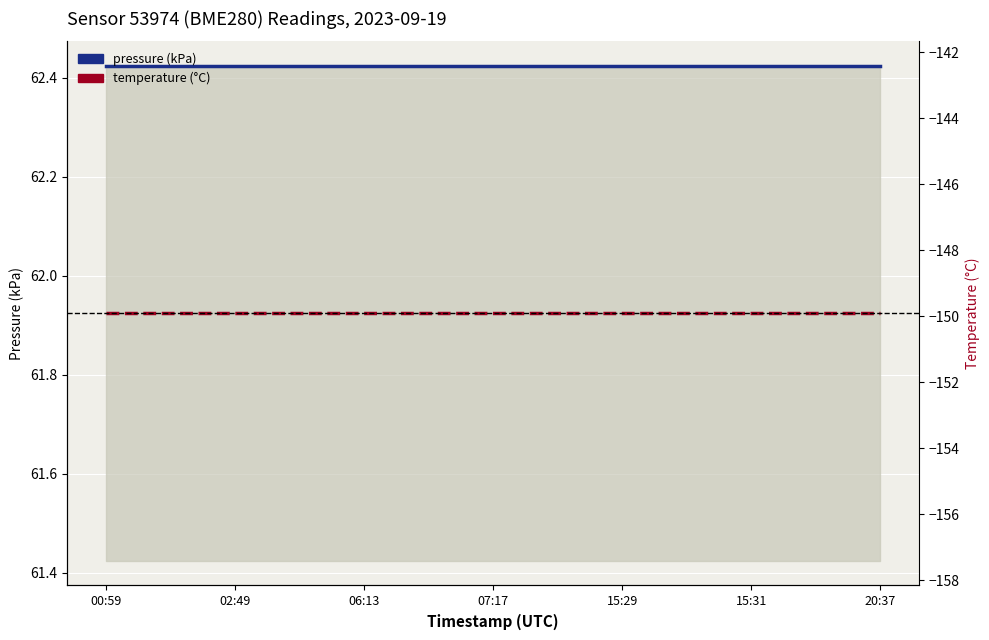

Which label corresponds to the smallest value in the chart?

00:59